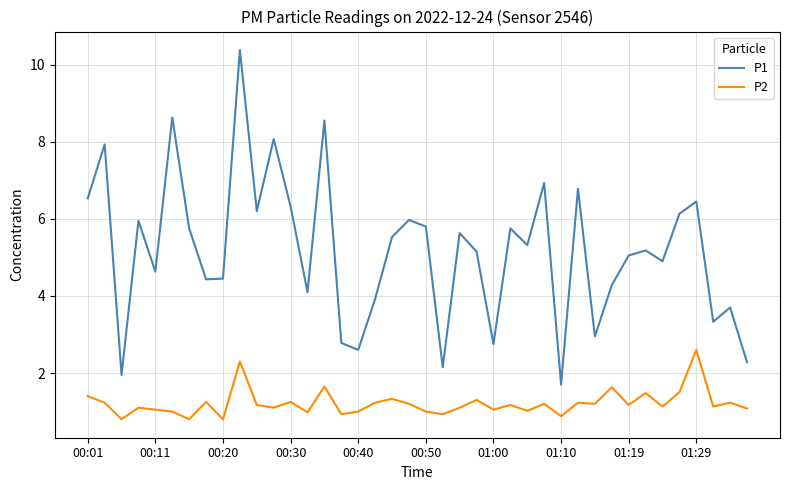

Which series has the largest total across all categories?

P1